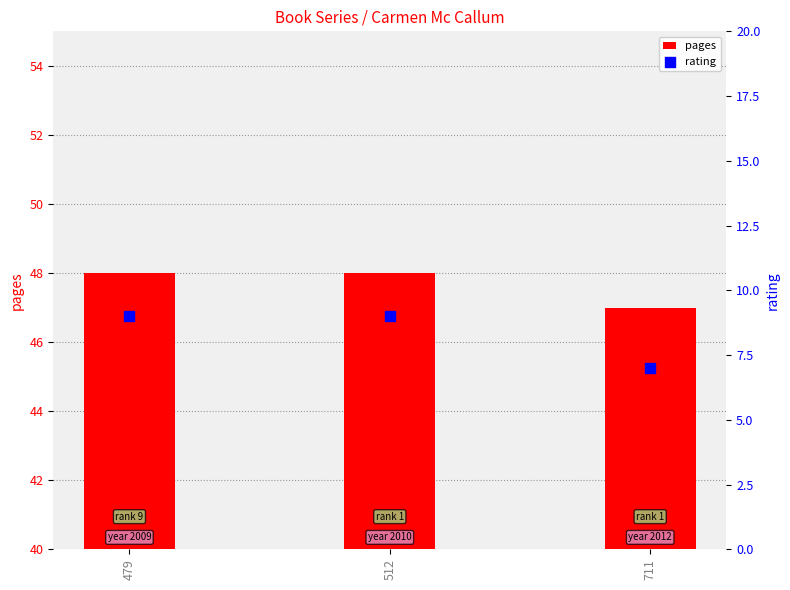

At which category is the sum across all series the highest?

479